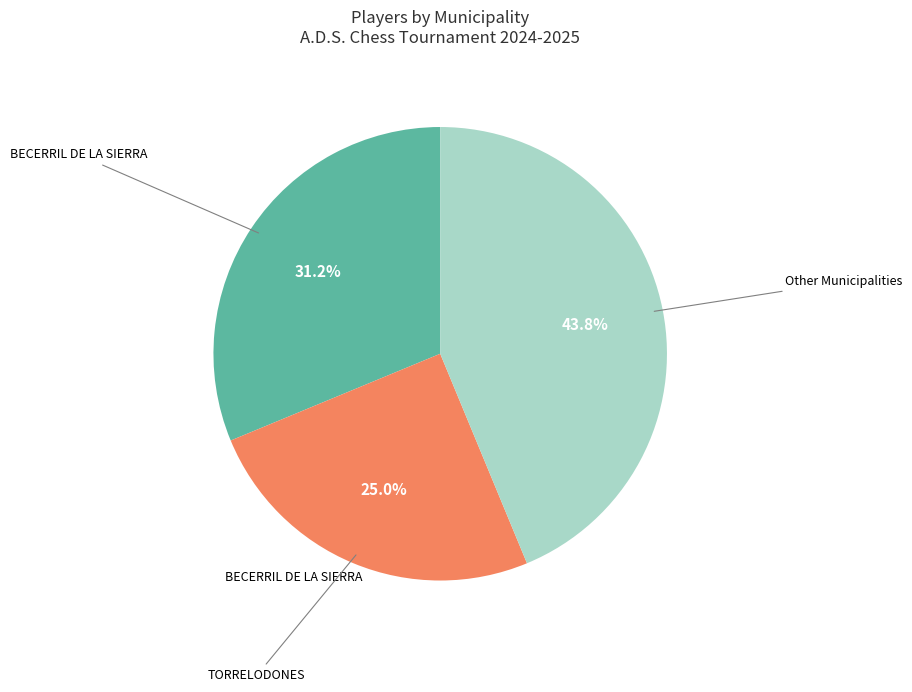

Does any single category account for the majority?

No